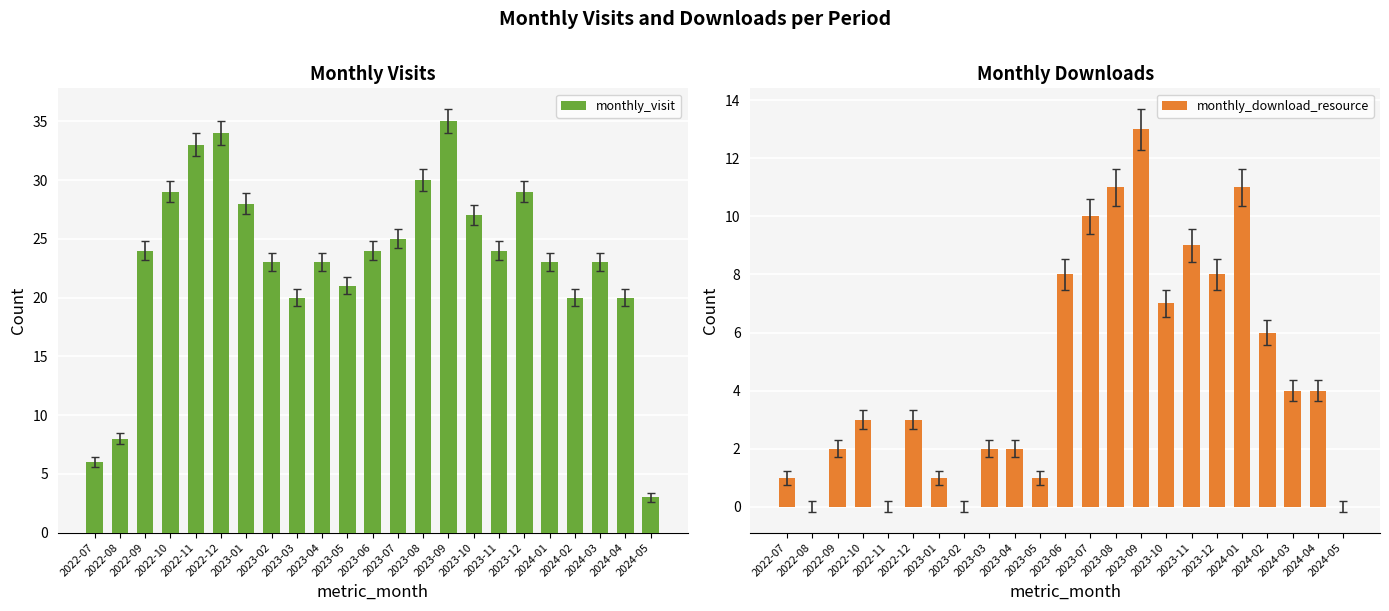

What is the highest value of the monthly_download_resource series?

13